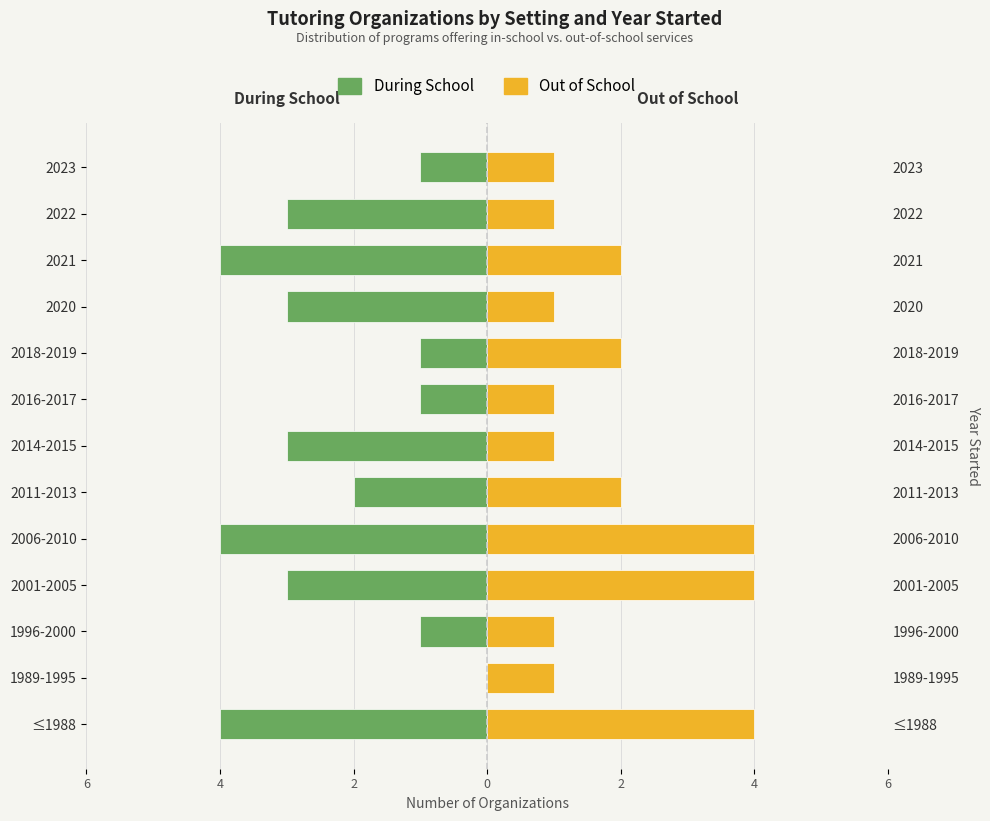

What is the highest value of the Out of School series?

4